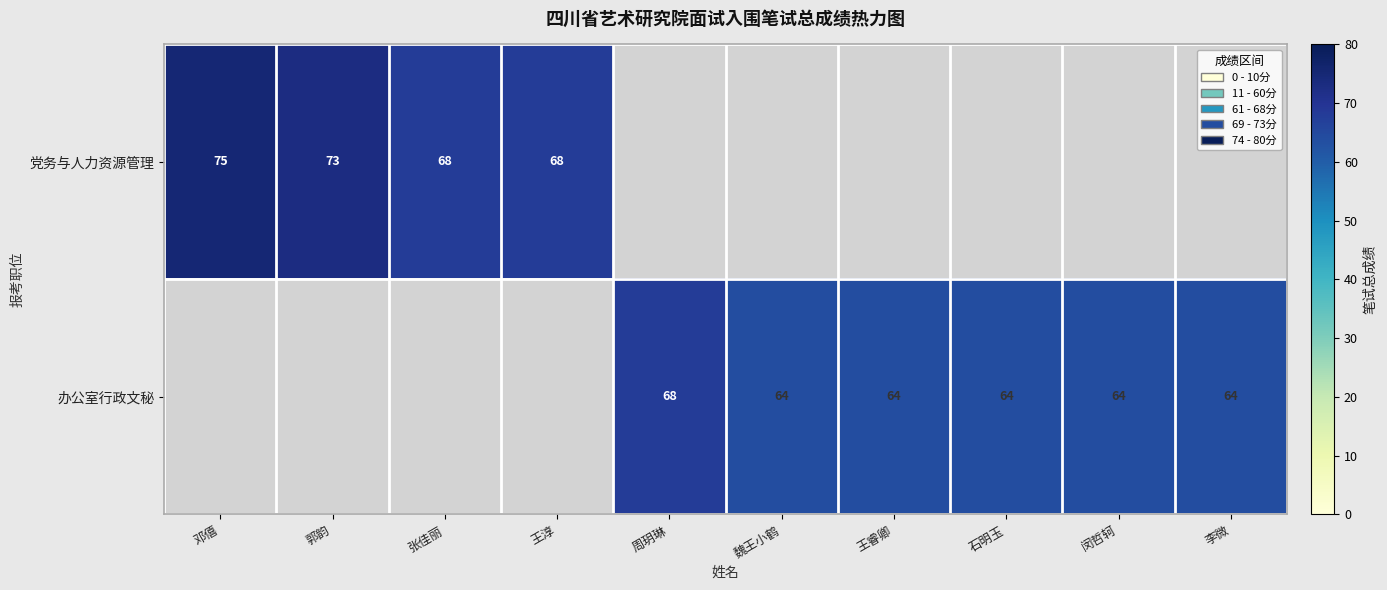

Is the value of 党务与人力资源管理 at 王淳 greater than the value of 办公室行政文秘 at 闵哲轲?

Yes